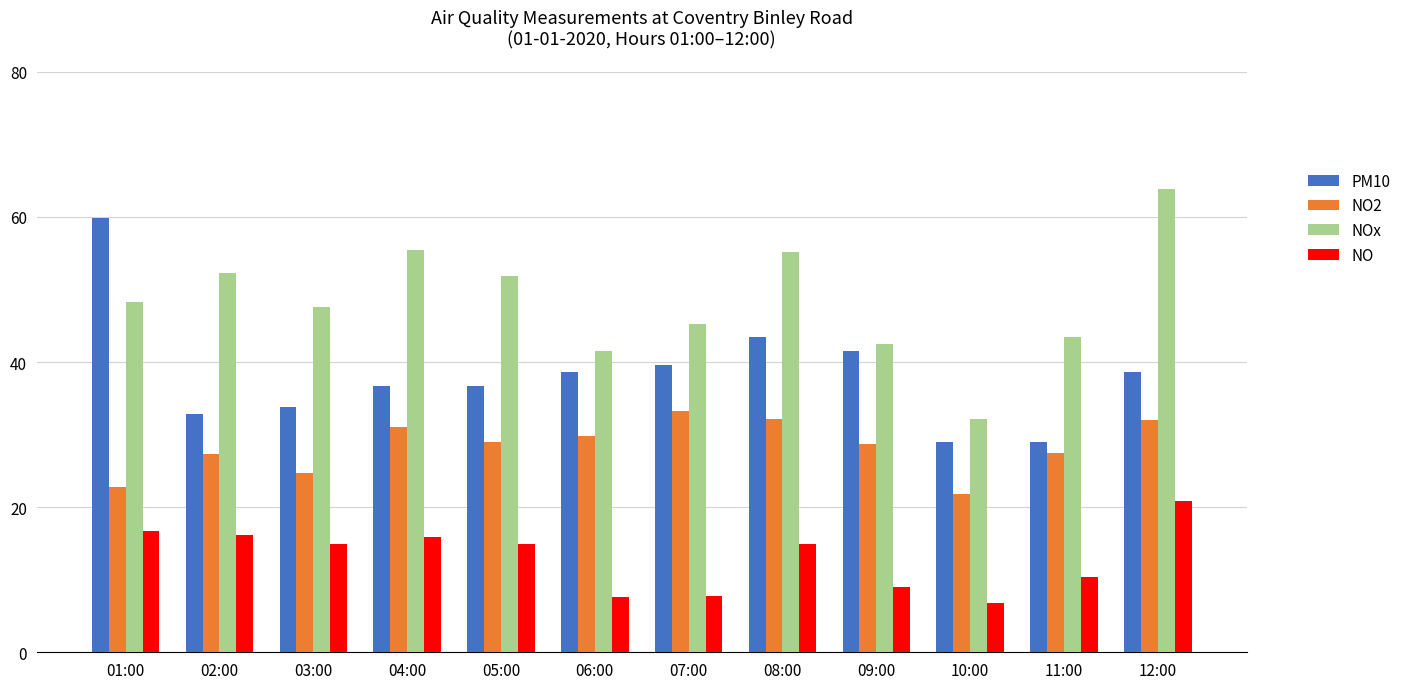

What is the difference between the highest and lowest values at 04:00?

39.5